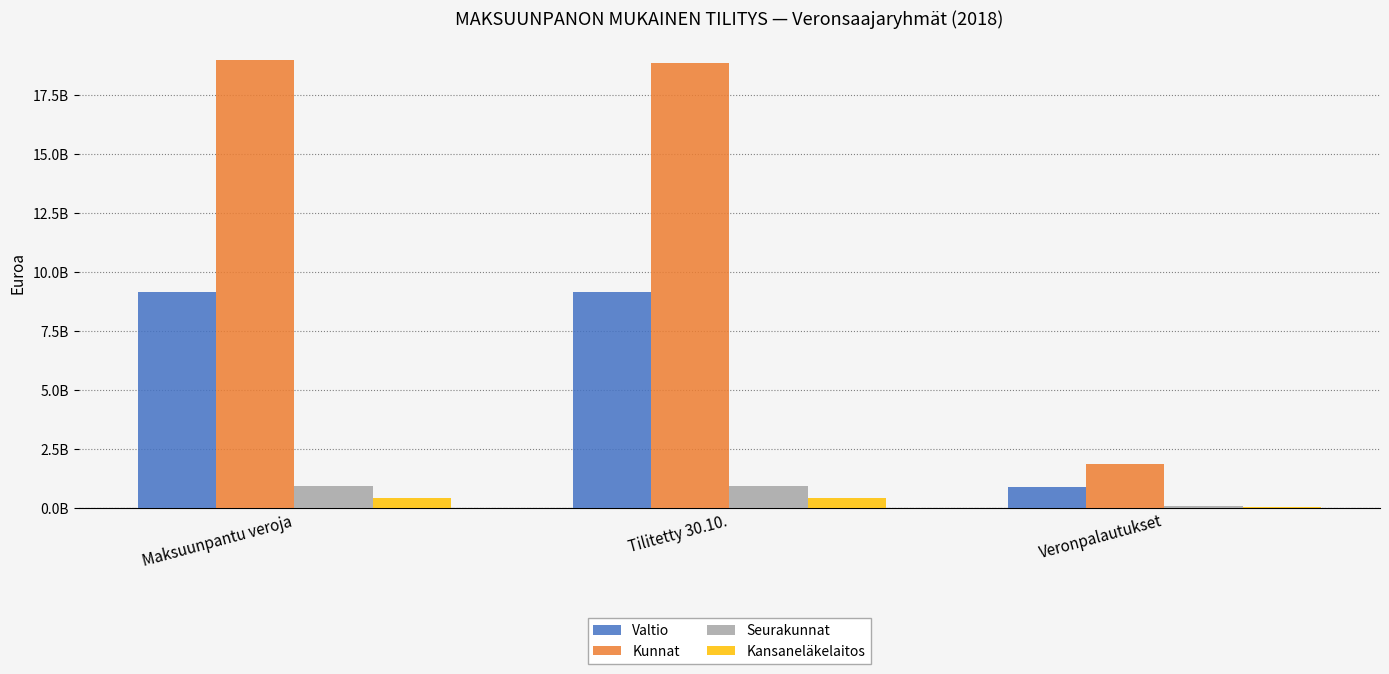

Between Maksuunpantu veroja and Tilitetty 30.10., which is larger?

Maksuunpantu veroja